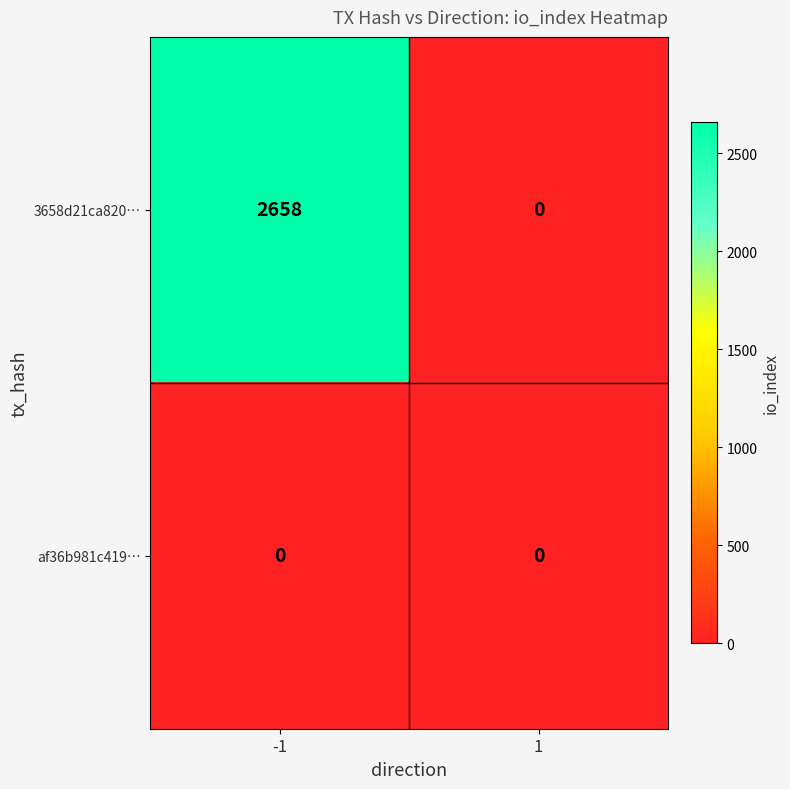

Reading right to left, extract all data points from this chart.

3658d21ca820…: 0	2658
af36b981c419…: 0	0